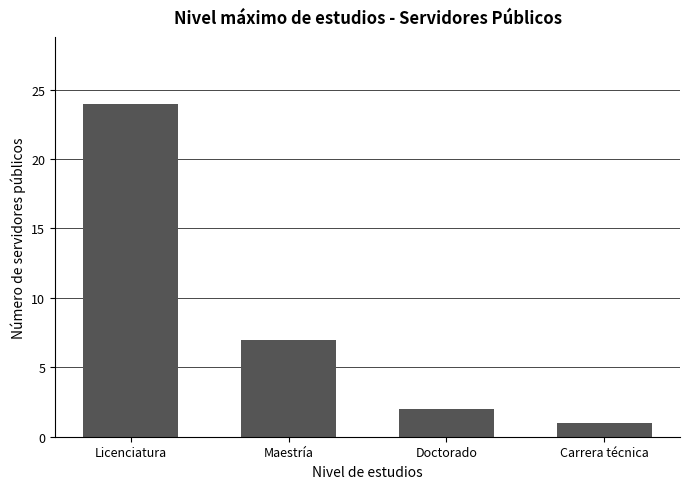

Reading left to right, extract all data points from this chart.

Licenciatura=24	Maestría=7	Doctorado=2	Carrera técnica=1